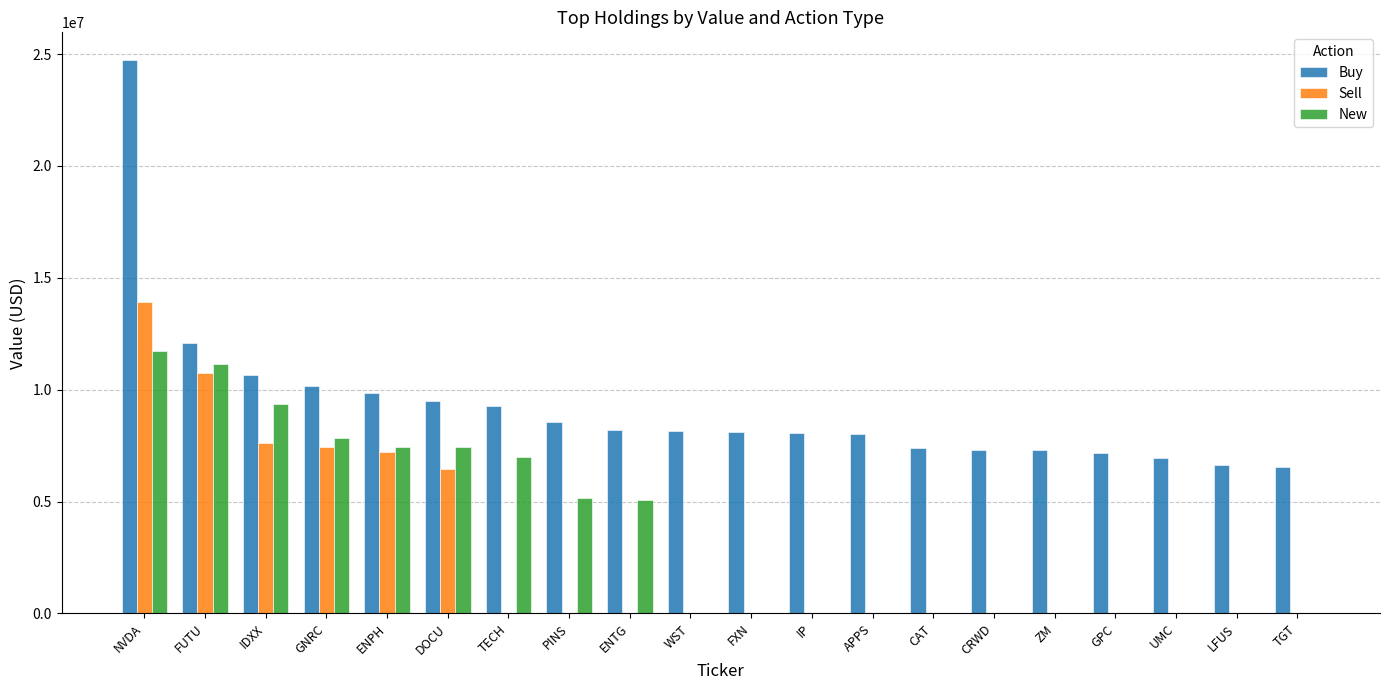

At which category is the sum across all series the highest?

NVDA